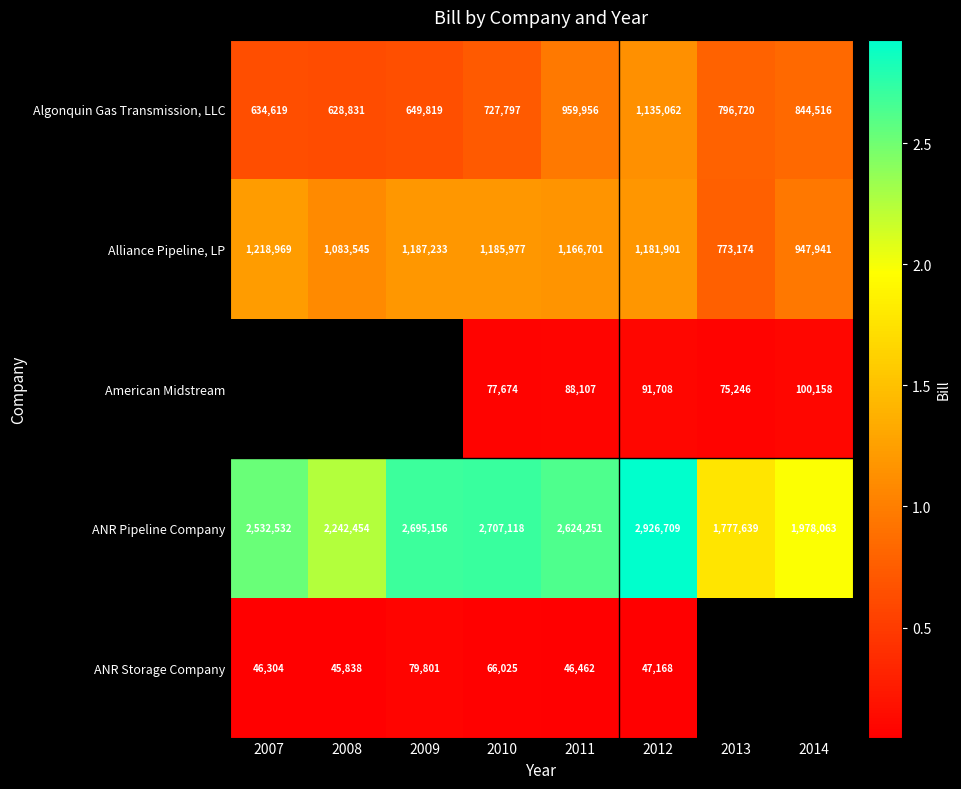

Is it true that American Midstream equals 111454 at 2013?

False